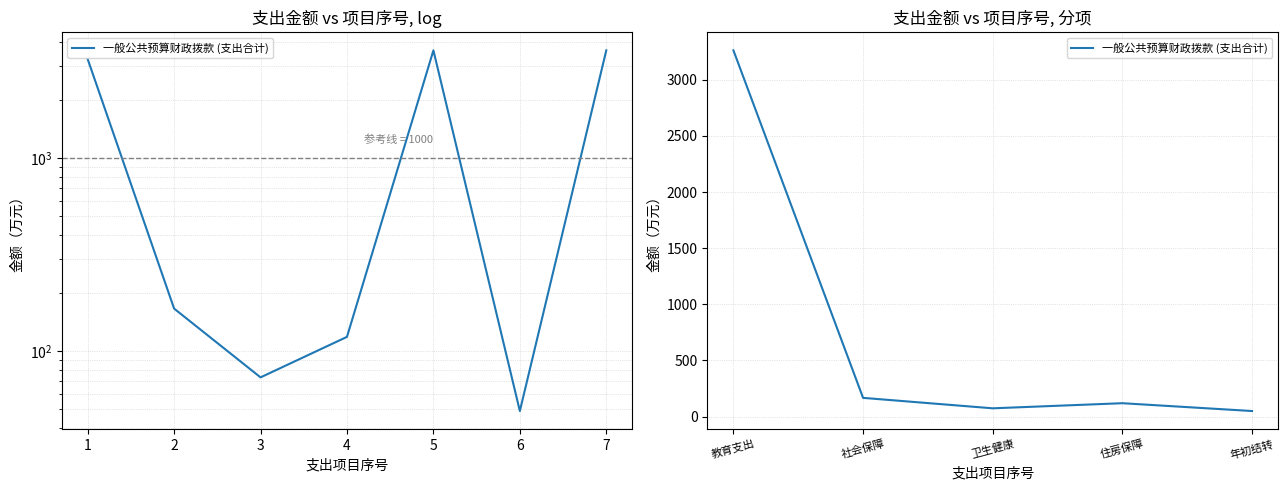

How many interior local valleys (lower than both neighbors) does the data have?

1